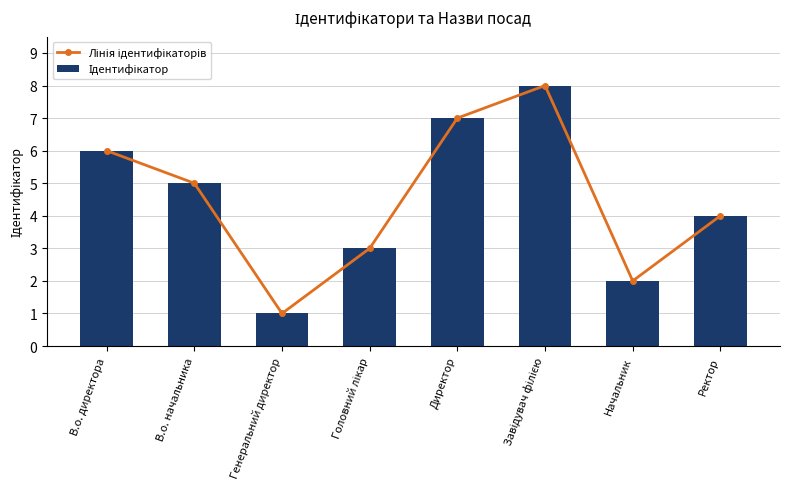

What is the minimum value shown in the chart?

1